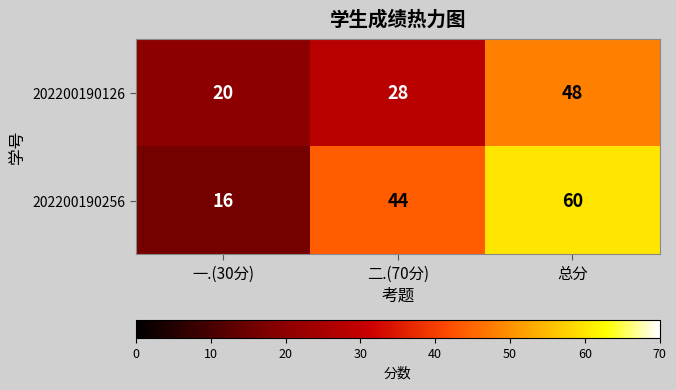

Which series has the largest total across all categories?

202200190256